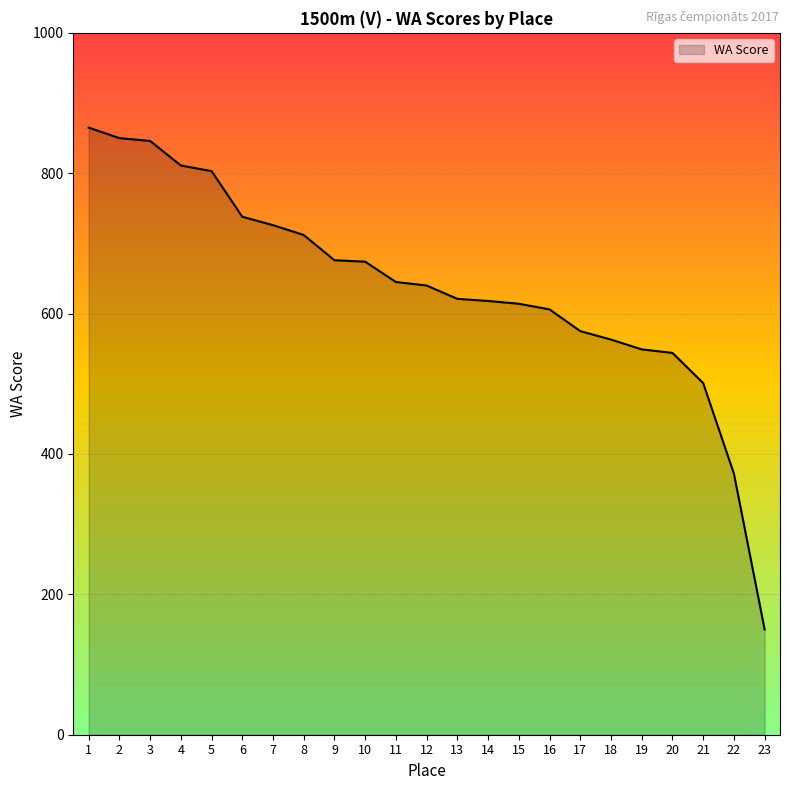

Between 22 and 16, which is larger?

16